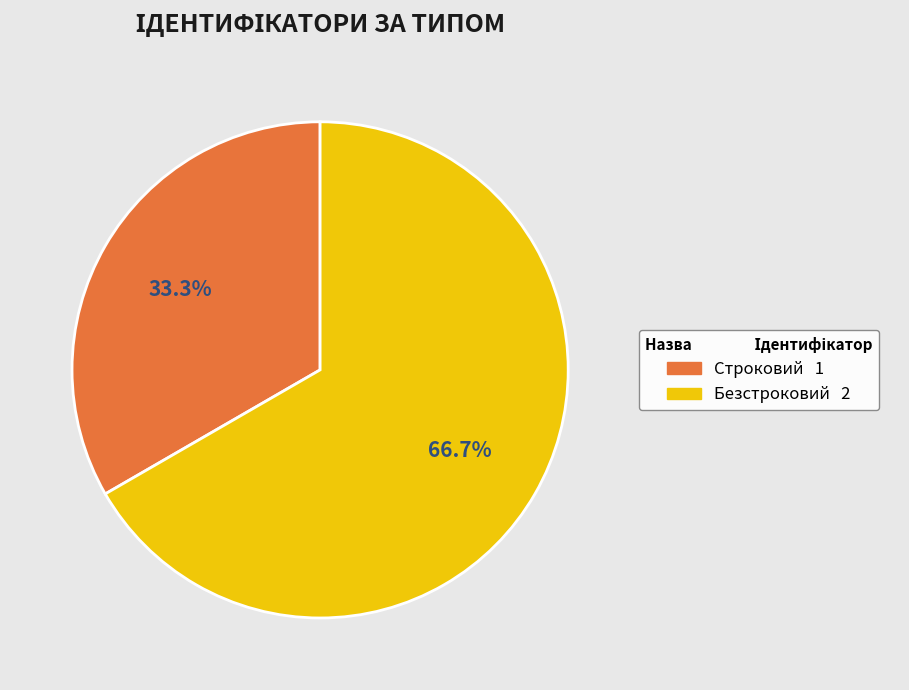

Combined, do Безстроковий and Строковий account for over 50%?

Yes